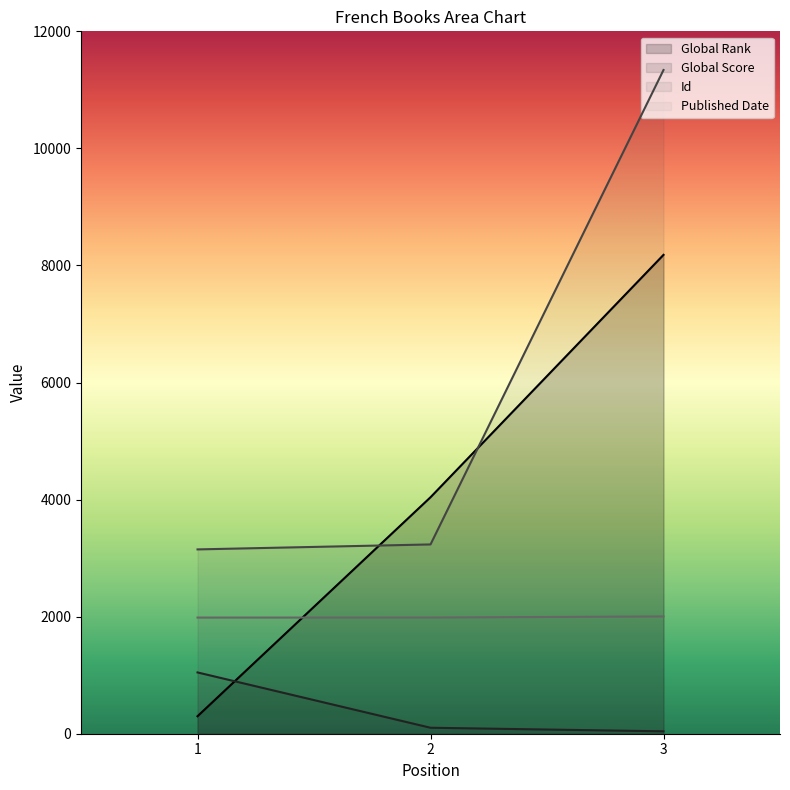

What are all the series names shown in the legend?

Global Rank, Global Score, Id, Published Date